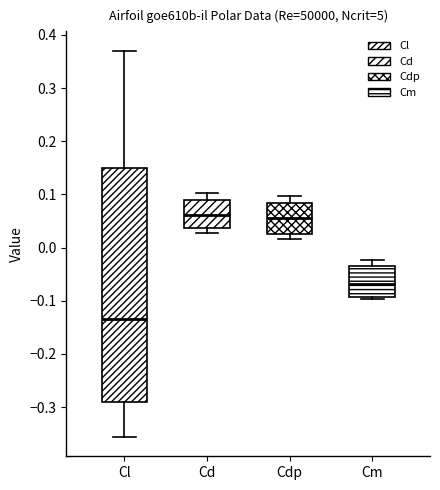

Where is the lower edge of the box for Cdp on the y-axis? The values are not printed on the chart, so give them approximately, as read against the axis.

0.03